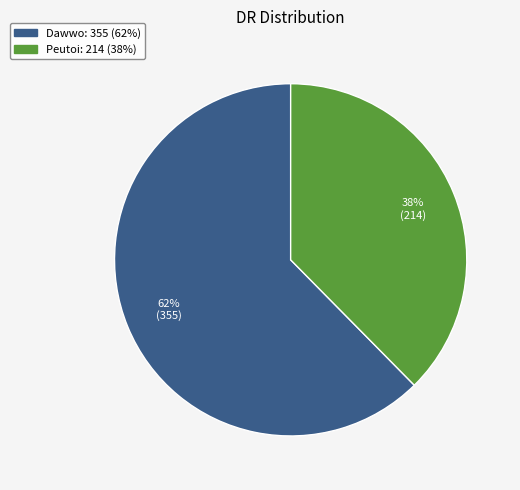

To the nearest percent, what is the average slice percentage?

50%